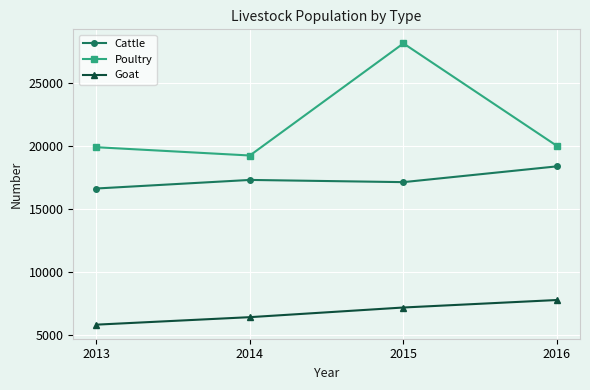

At which category is the sum across all series the highest?

2015